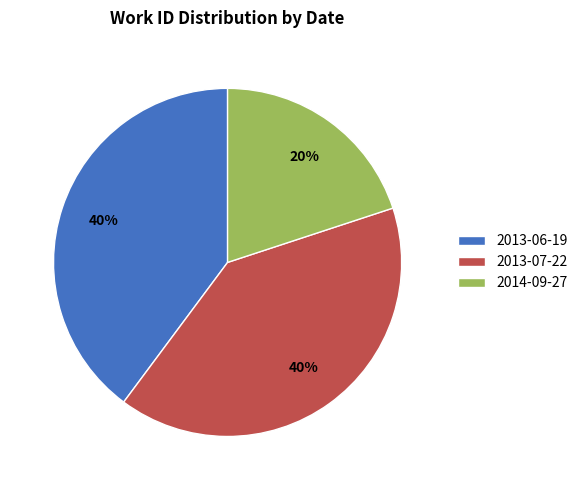

What percentage is the 2013-07-22 slice, to the nearest percent?

40%